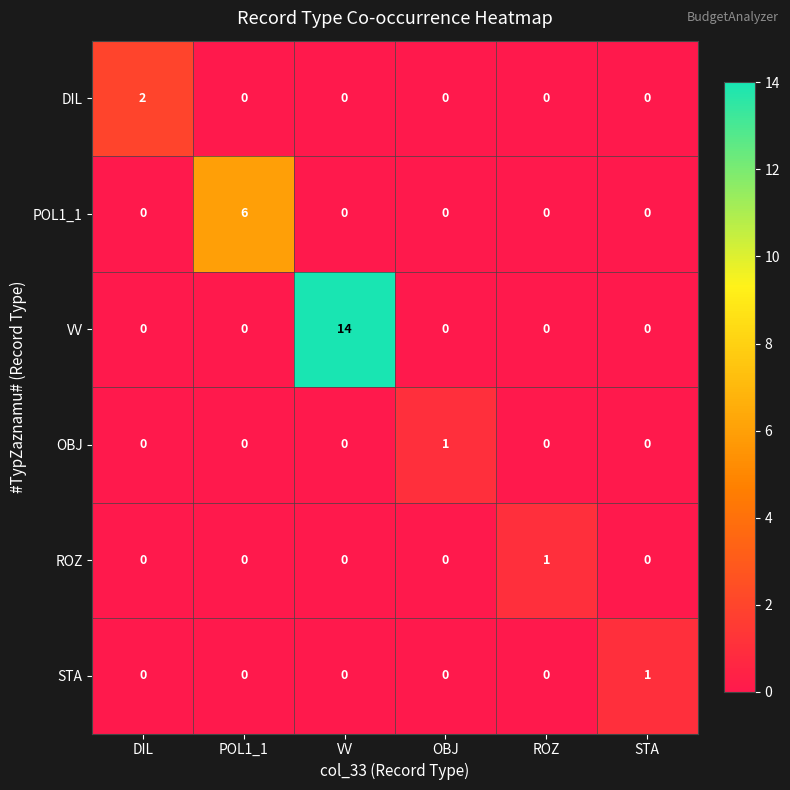

The POL1_1 series shows 0 at OBJ. True or false?

True